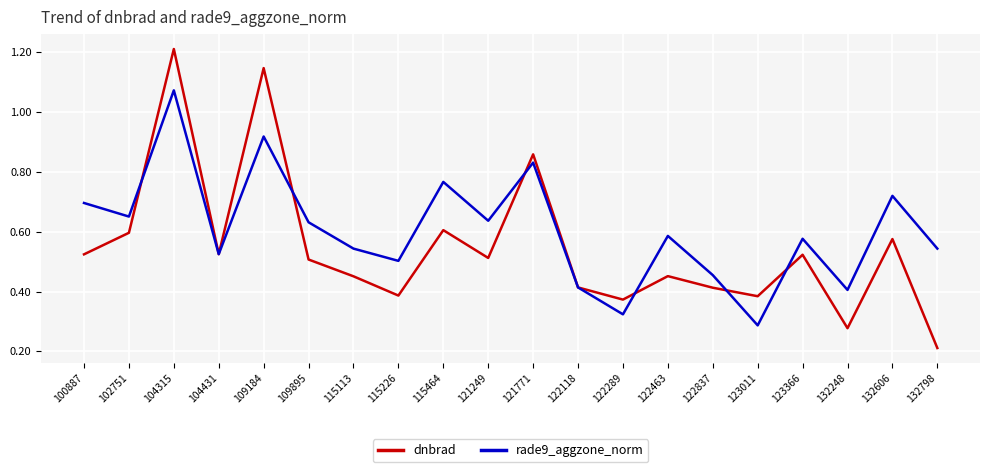

Where do rade9_aggzone_norm and dnbrad first cross each other?

102751 and 104315